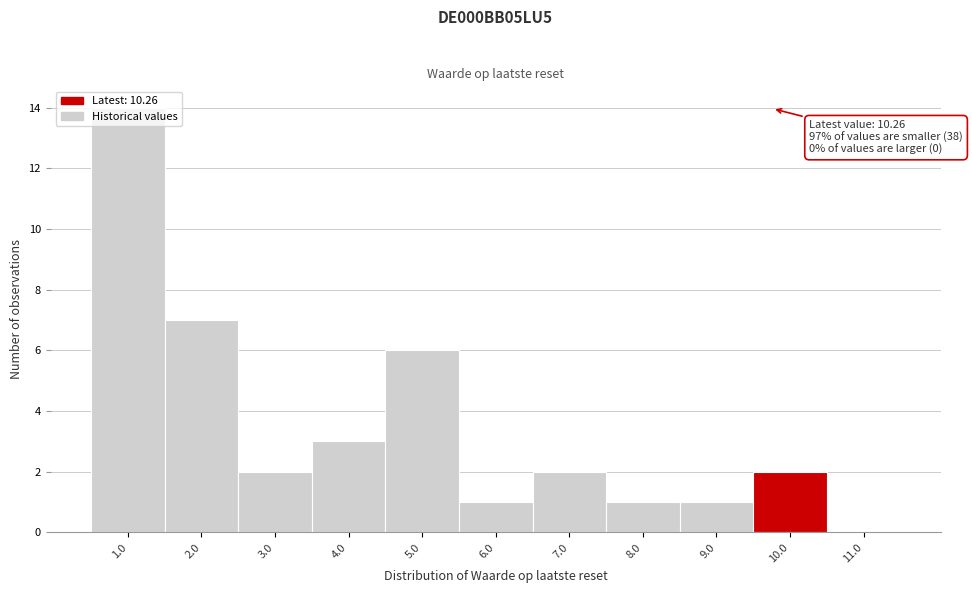

At which category does the chart reach its peak across all series?

1.0